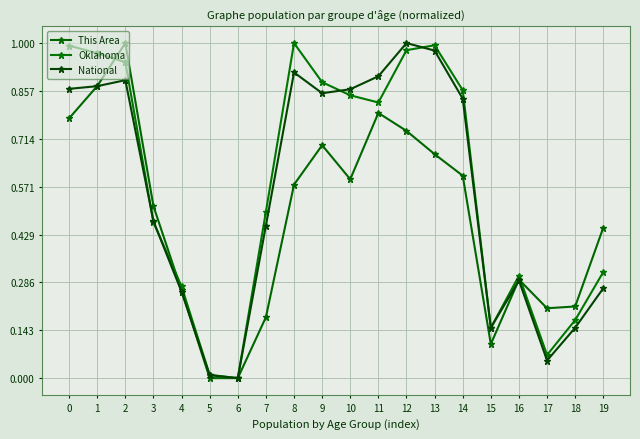

Rank the series by their average value, from lowest to highest.

This Area, National, Oklahoma